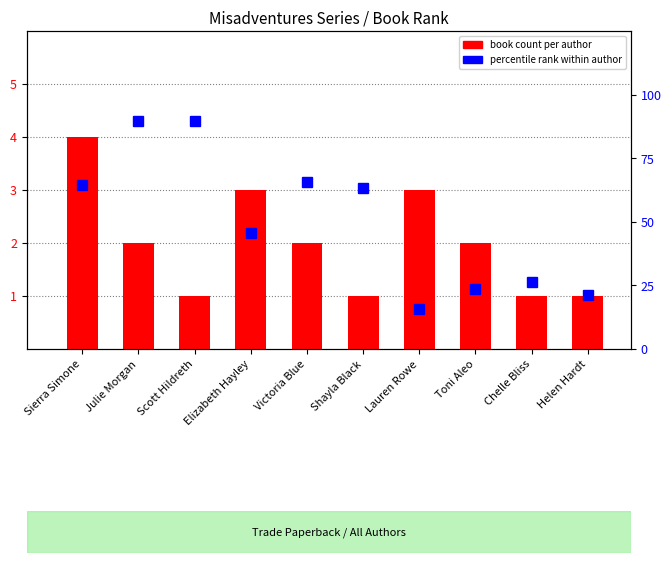

What is the label of the 2nd bar from the right?

Chelle Bliss